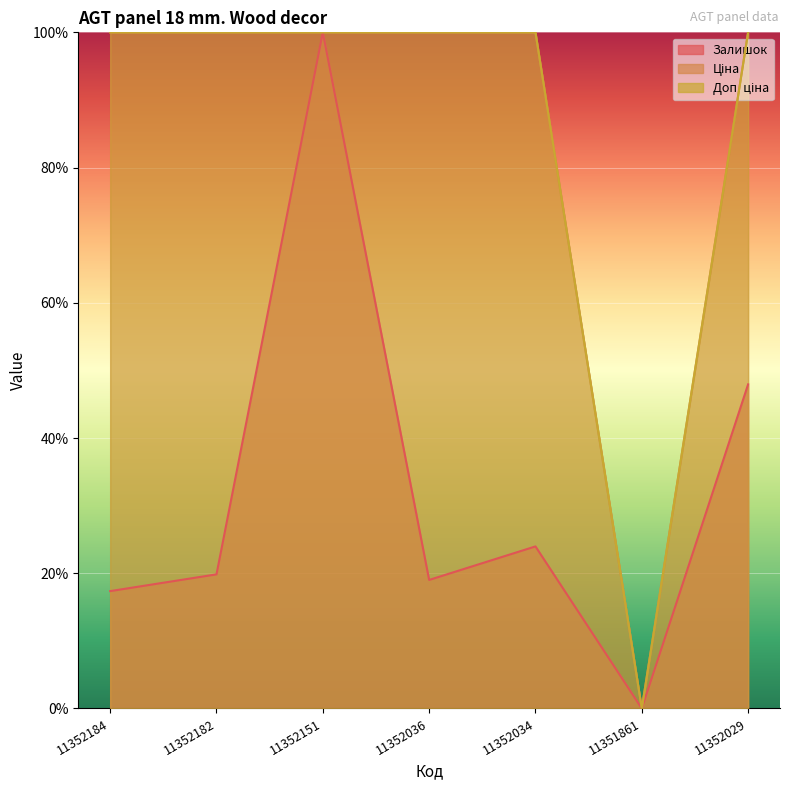

The Ціна series shows 1.0 at 11352184. True or false?

True